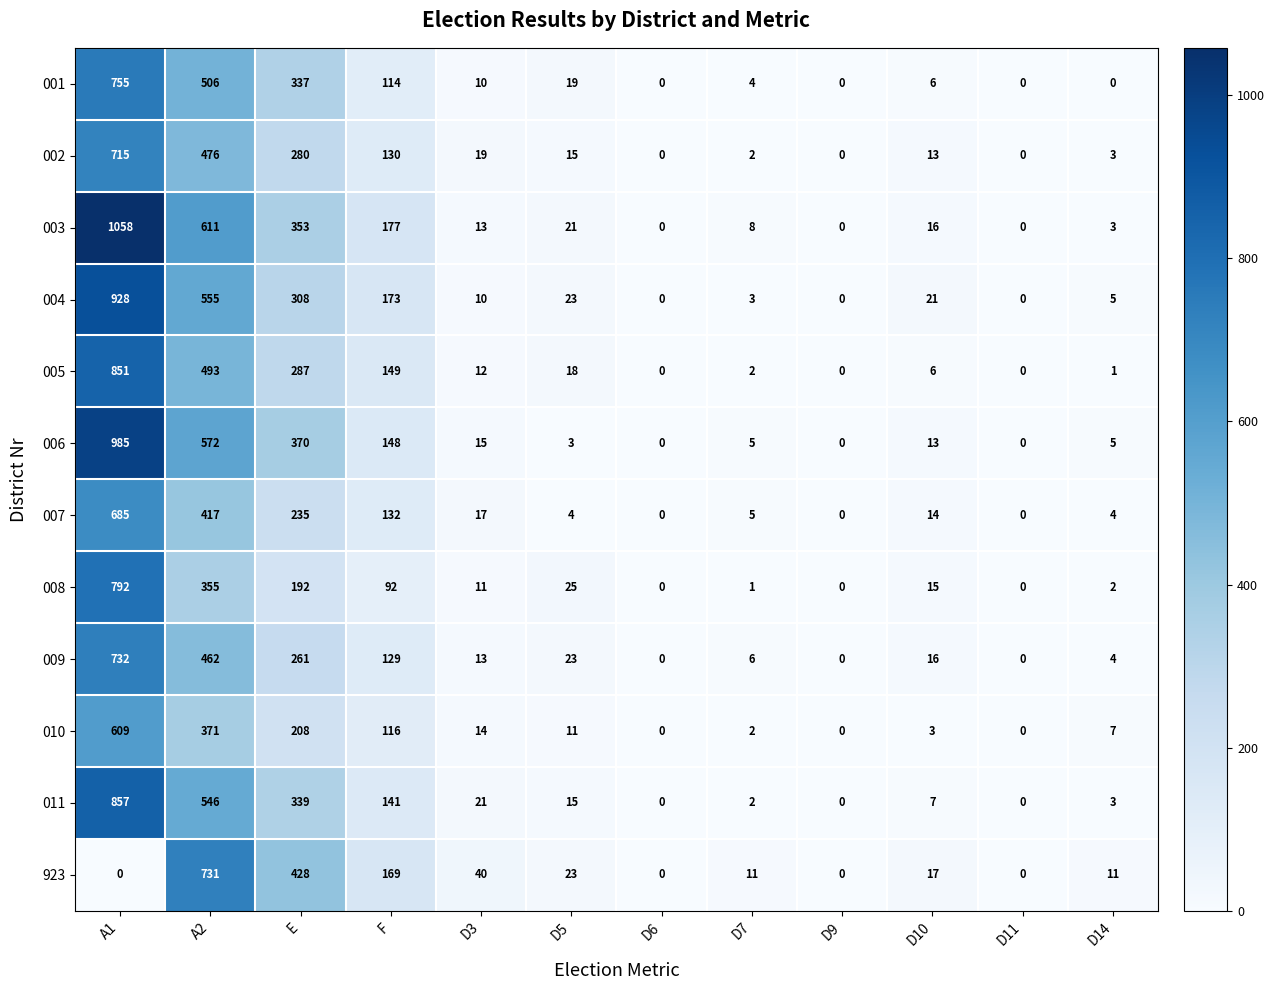

What is the difference between the highest and lowest values at A1?

1058